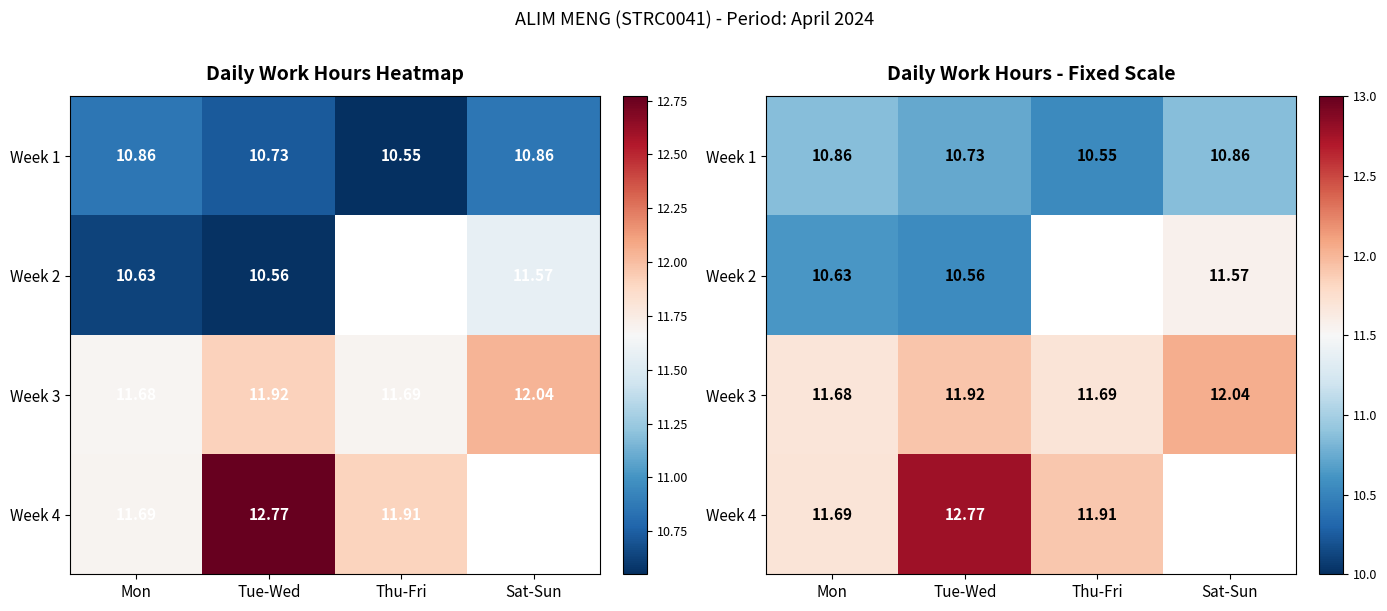

Which category has the lowest value in the Week 1 series?

Thu-Fri